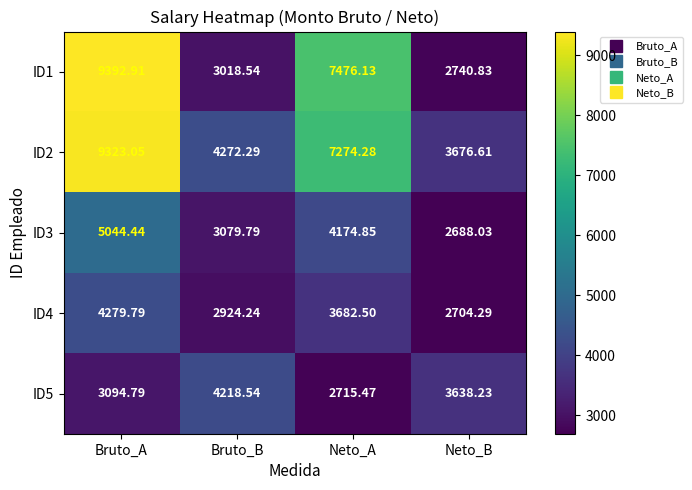

At which label is ID2 closest to 6499?

Neto_A